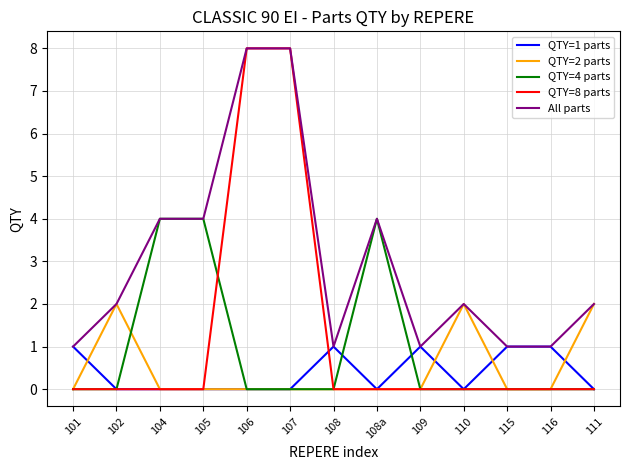

Count the number of data series in this chart.

5